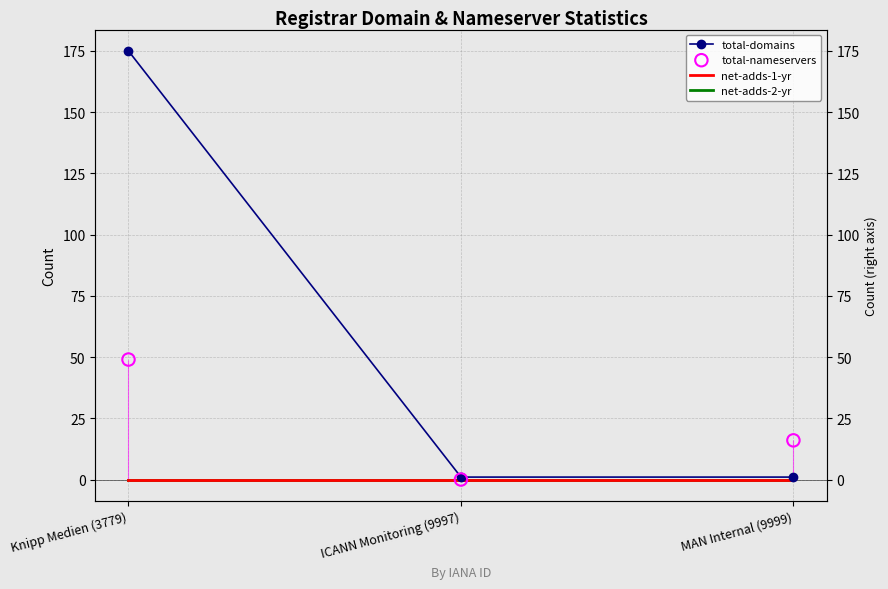

Is the value of net-adds-2-yr at ICANN Monitoring (9997) greater than the value of net-adds-1-yr at Knipp Medien (3779)?

No